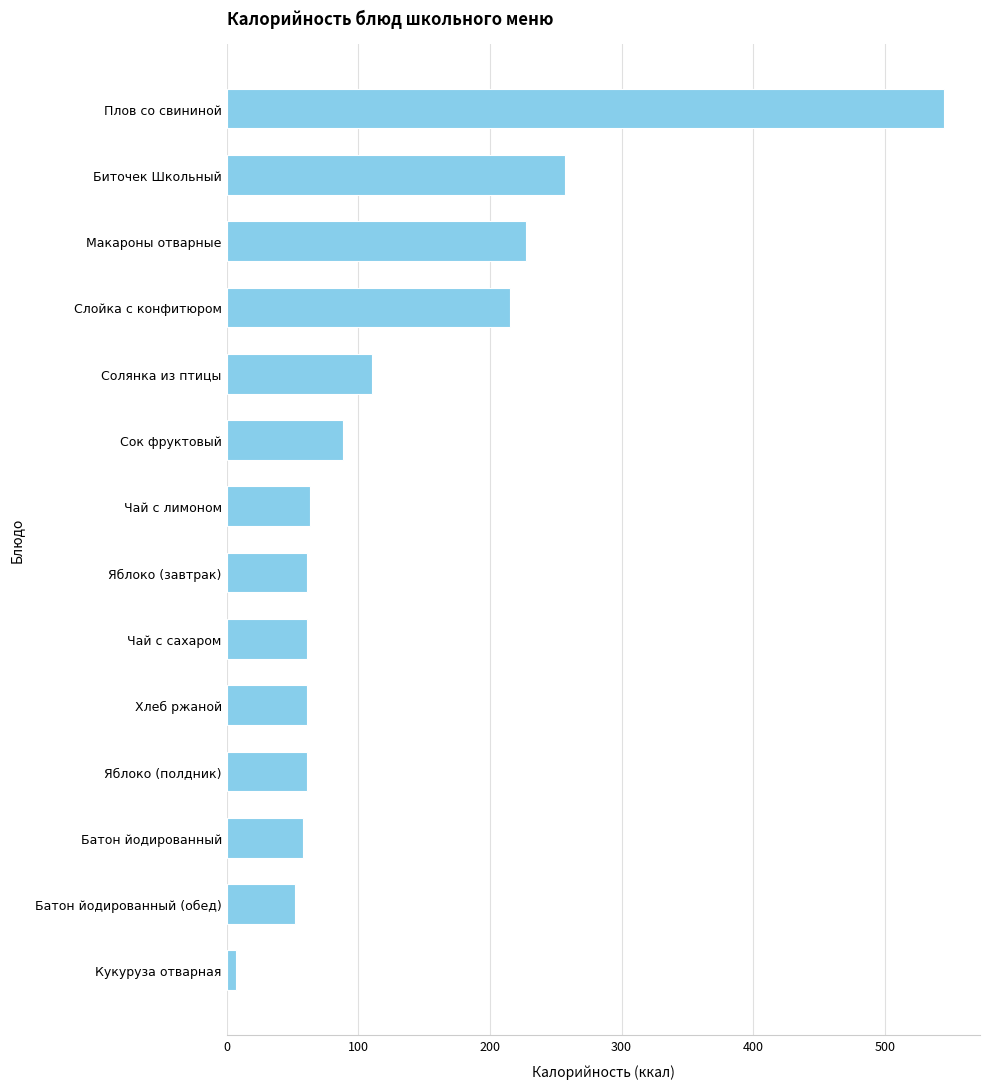

Where is the data nearest to the value 276?

Биточек Школьный